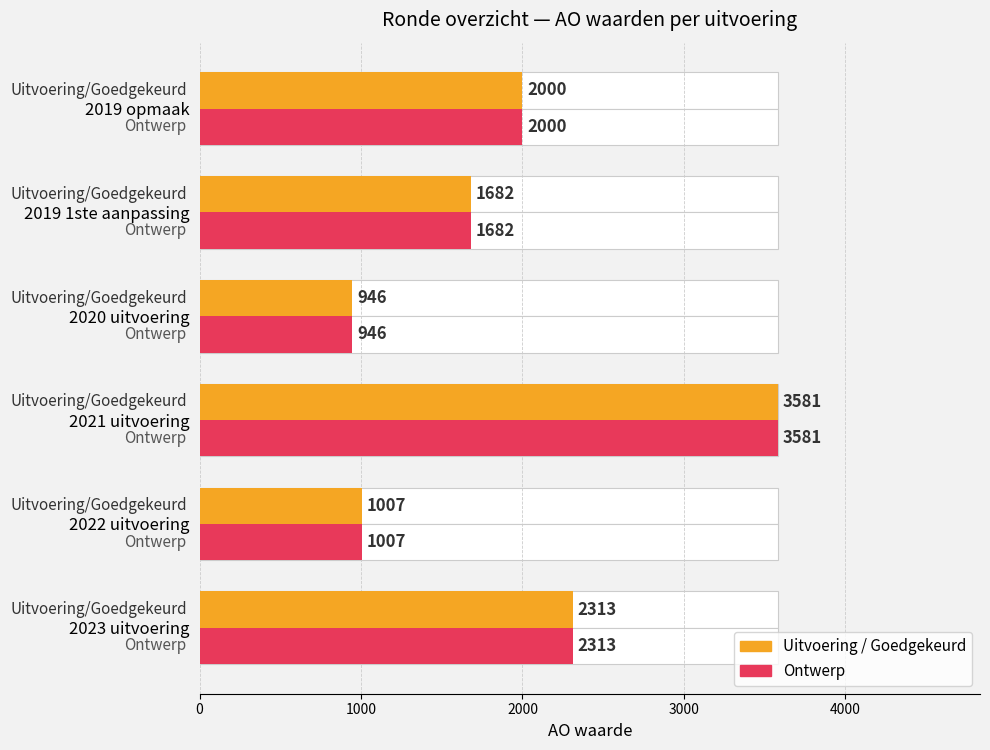

What is the difference between the maximum and minimum values in the AO (Uitvoering/Goedgekeurd) series?

2635